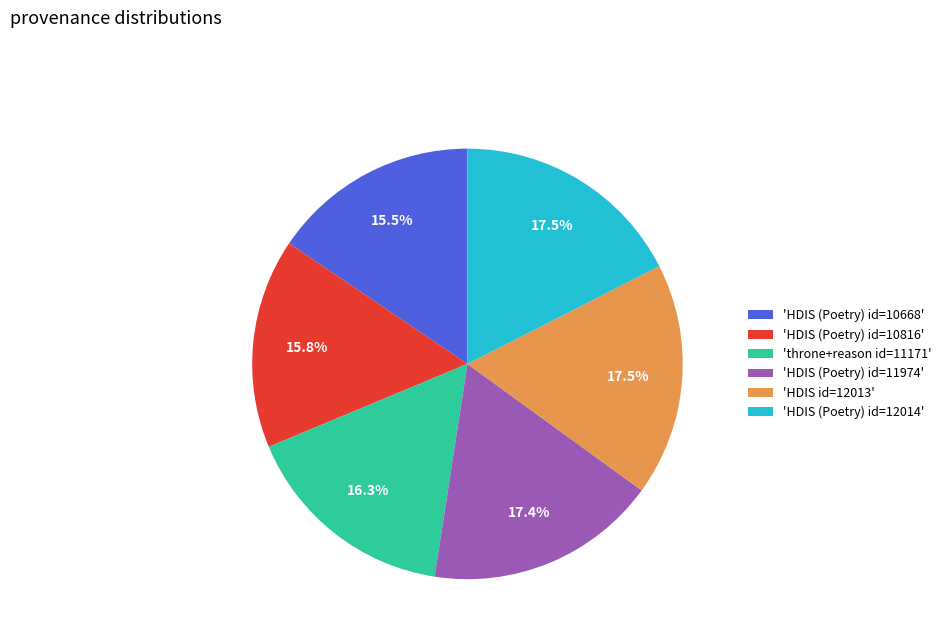

What is the ratio of the value at 'HDIS (Poetry) id=11974' to the value at 'throne+reason id=11171'?

1.1